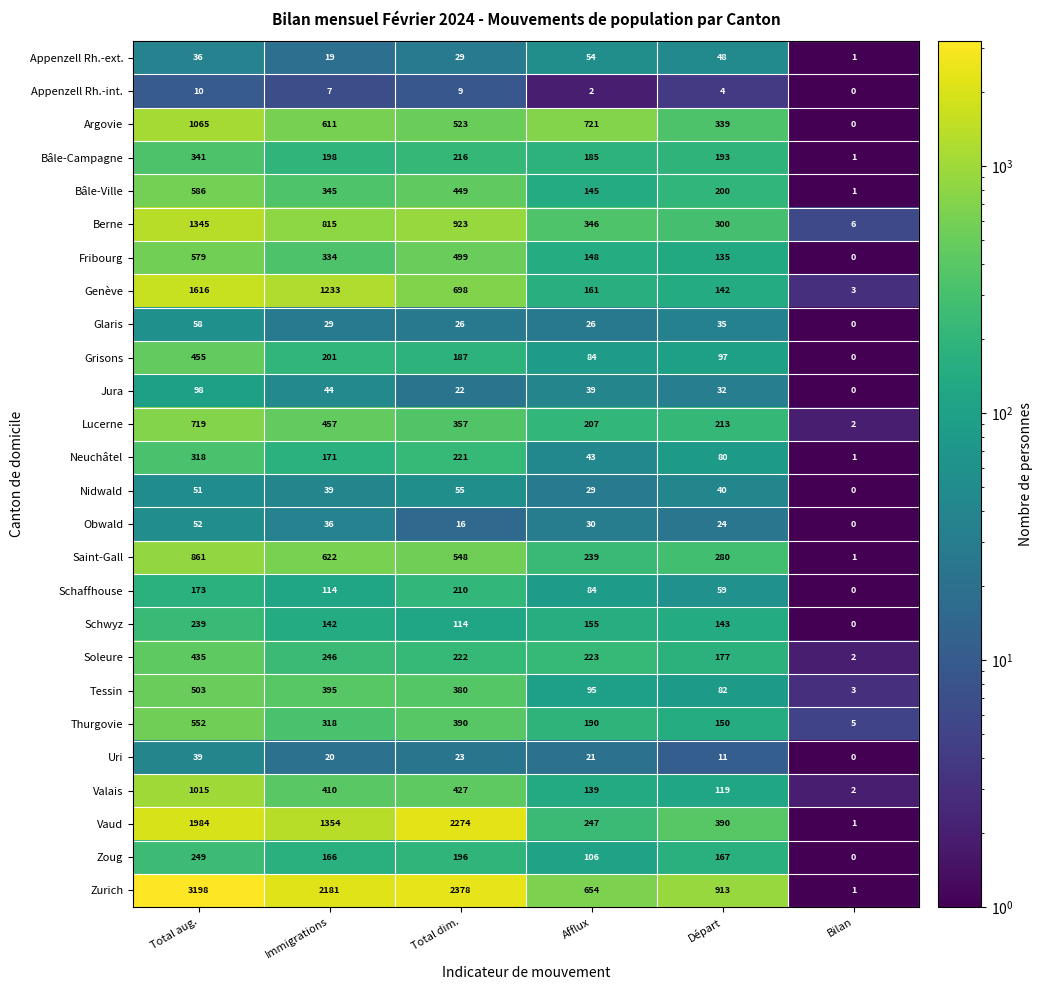

What is the sum of all Grisons values?

1024